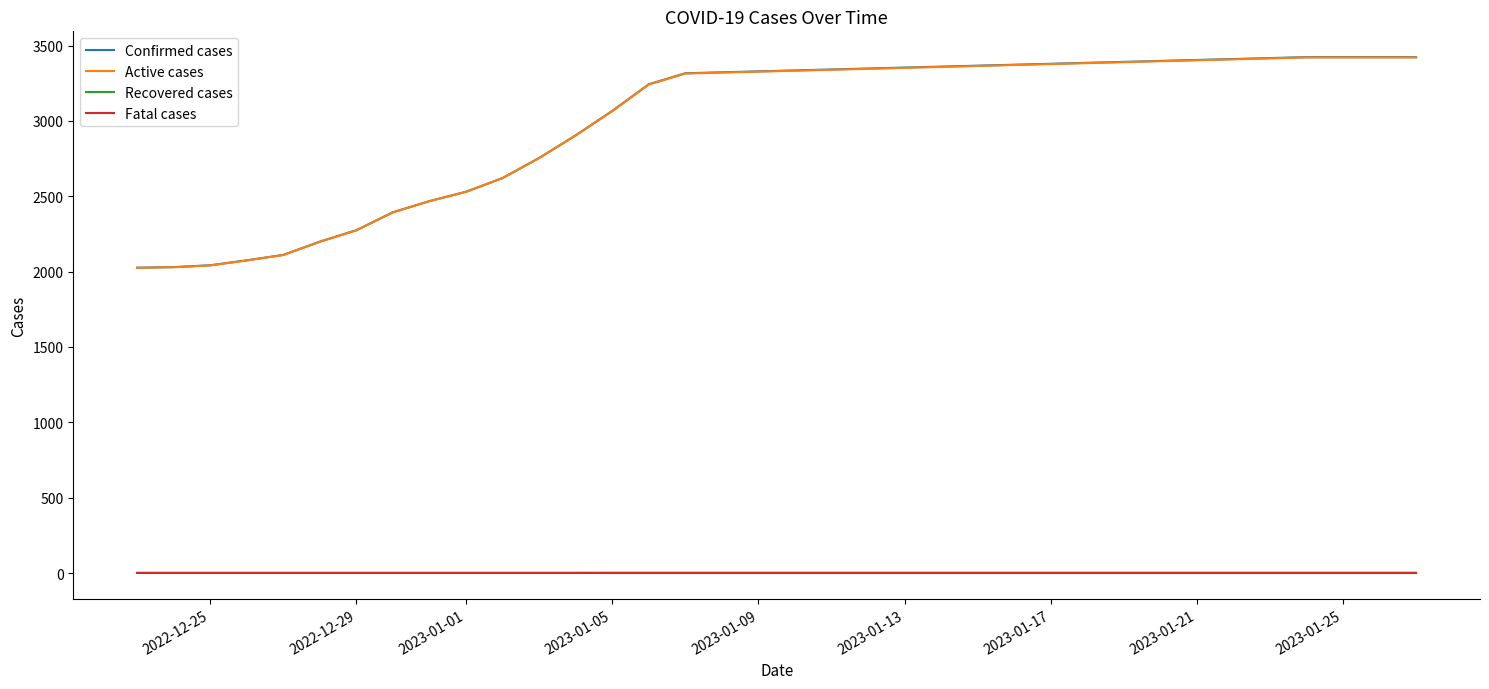

True or false: Recovered cases and Active cases intersect in this chart.

False